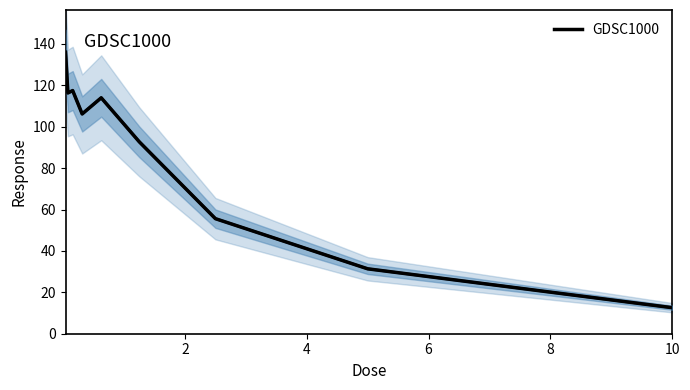

What is the lowest value of the GDSC1000 series?

12.6